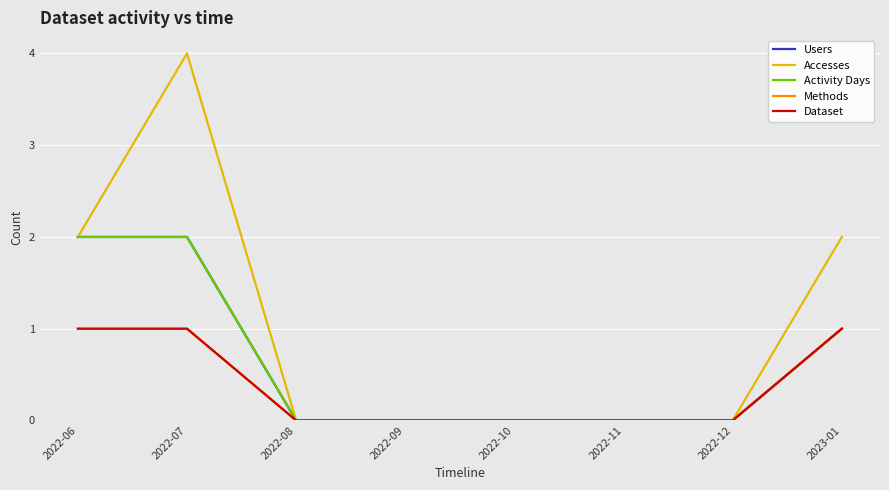

Reading right to left, what are all the values shown in this chart?

Users: 2023-01=1	2022-12=0	2022-11=0	2022-10=0	2022-09=0	2022-08=0	2022-07=2	2022-06=2
Accesses: 2023-01=2	2022-12=0	2022-11=0	2022-10=0	2022-09=0	2022-08=0	2022-07=4	2022-06=2
Activity Days: 2023-01=1	2022-12=0	2022-11=0	2022-10=0	2022-09=0	2022-08=0	2022-07=2	2022-06=2
Methods: 2023-01=1	2022-12=0	2022-11=0	2022-10=0	2022-09=0	2022-08=0	2022-07=1	2022-06=1
Dataset: 2023-01=1	2022-12=0	2022-11=0	2022-10=0	2022-09=0	2022-08=0	2022-07=1	2022-06=1